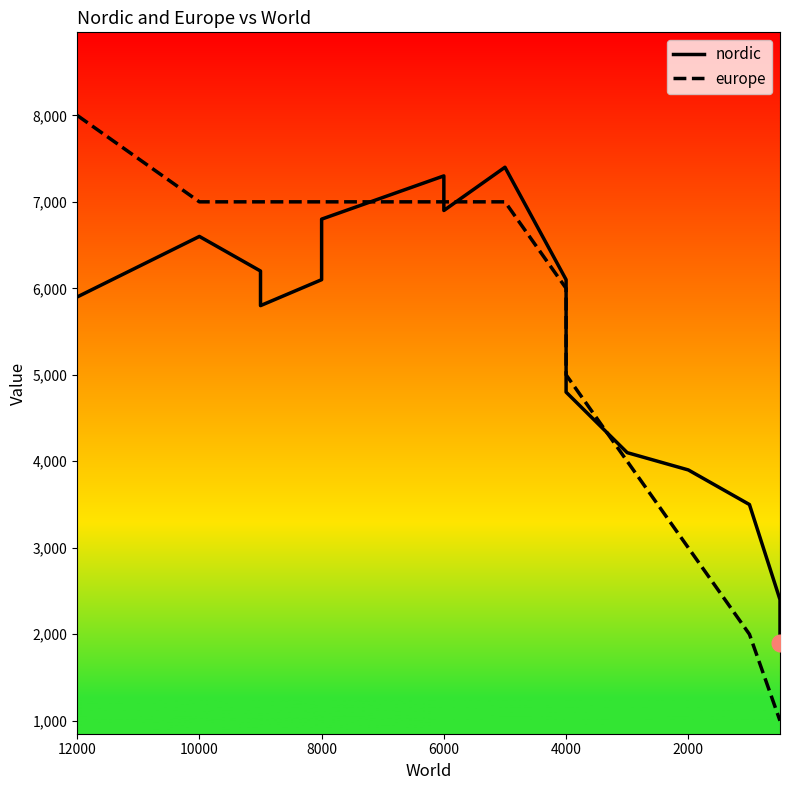

What is the difference between the maximum and minimum values in the nordic series?

5500